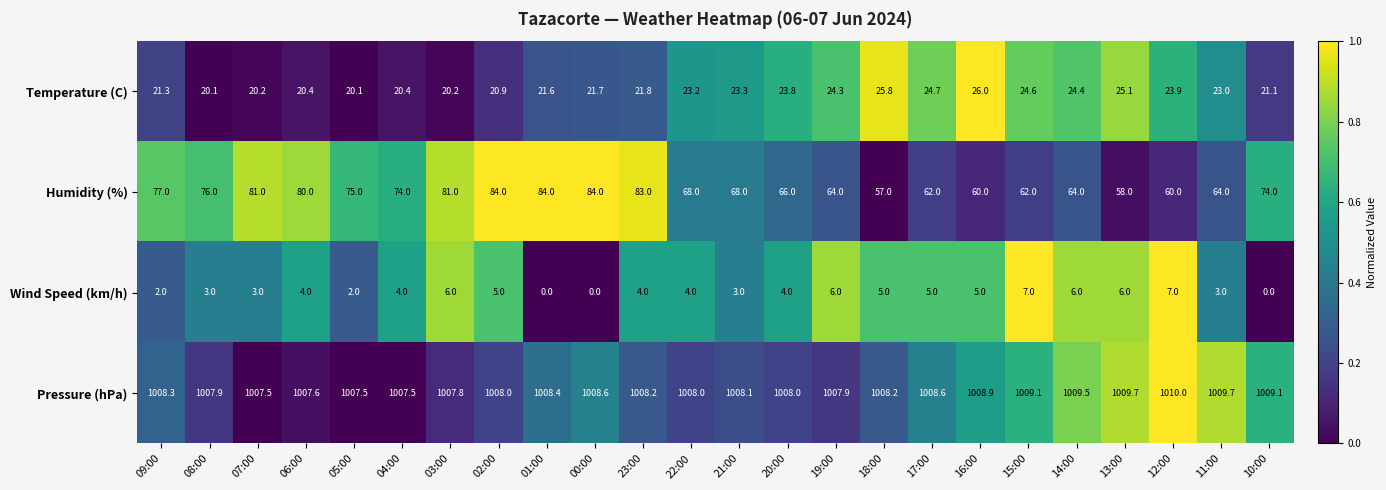

How many series are shown in this chart?

4